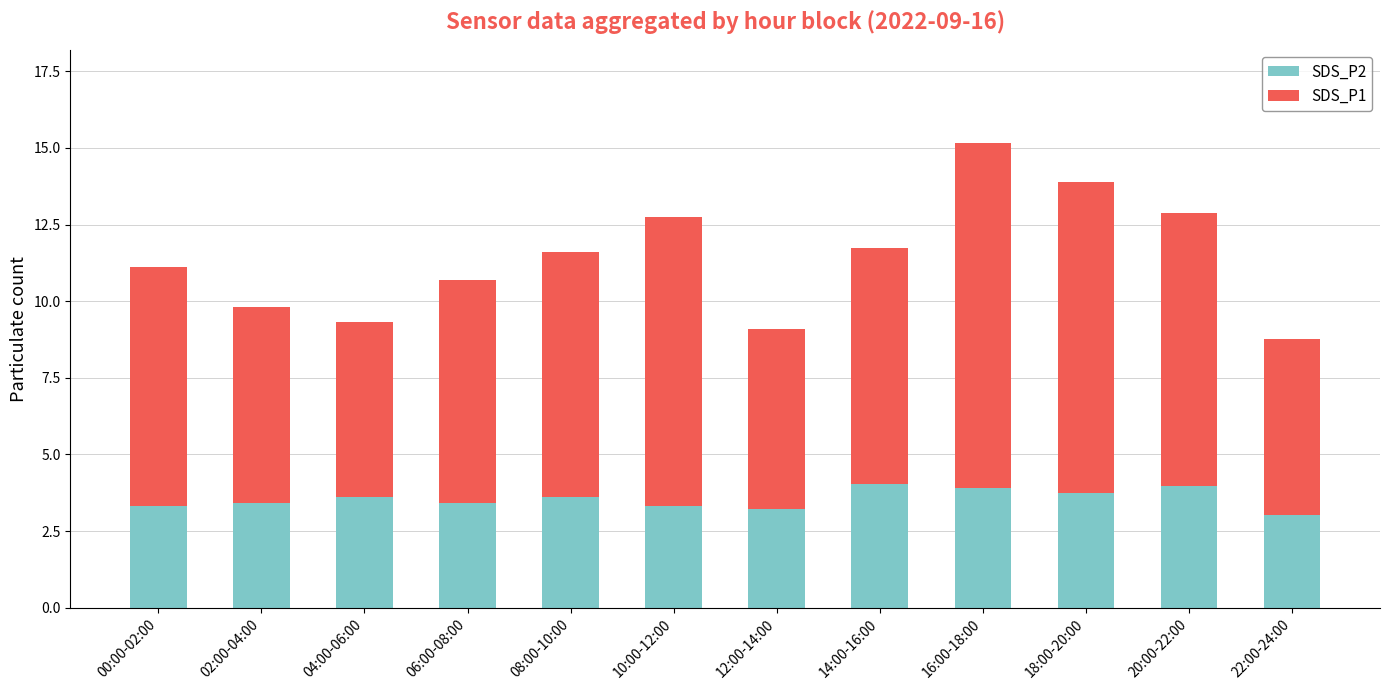

How many bars are there in total?

12